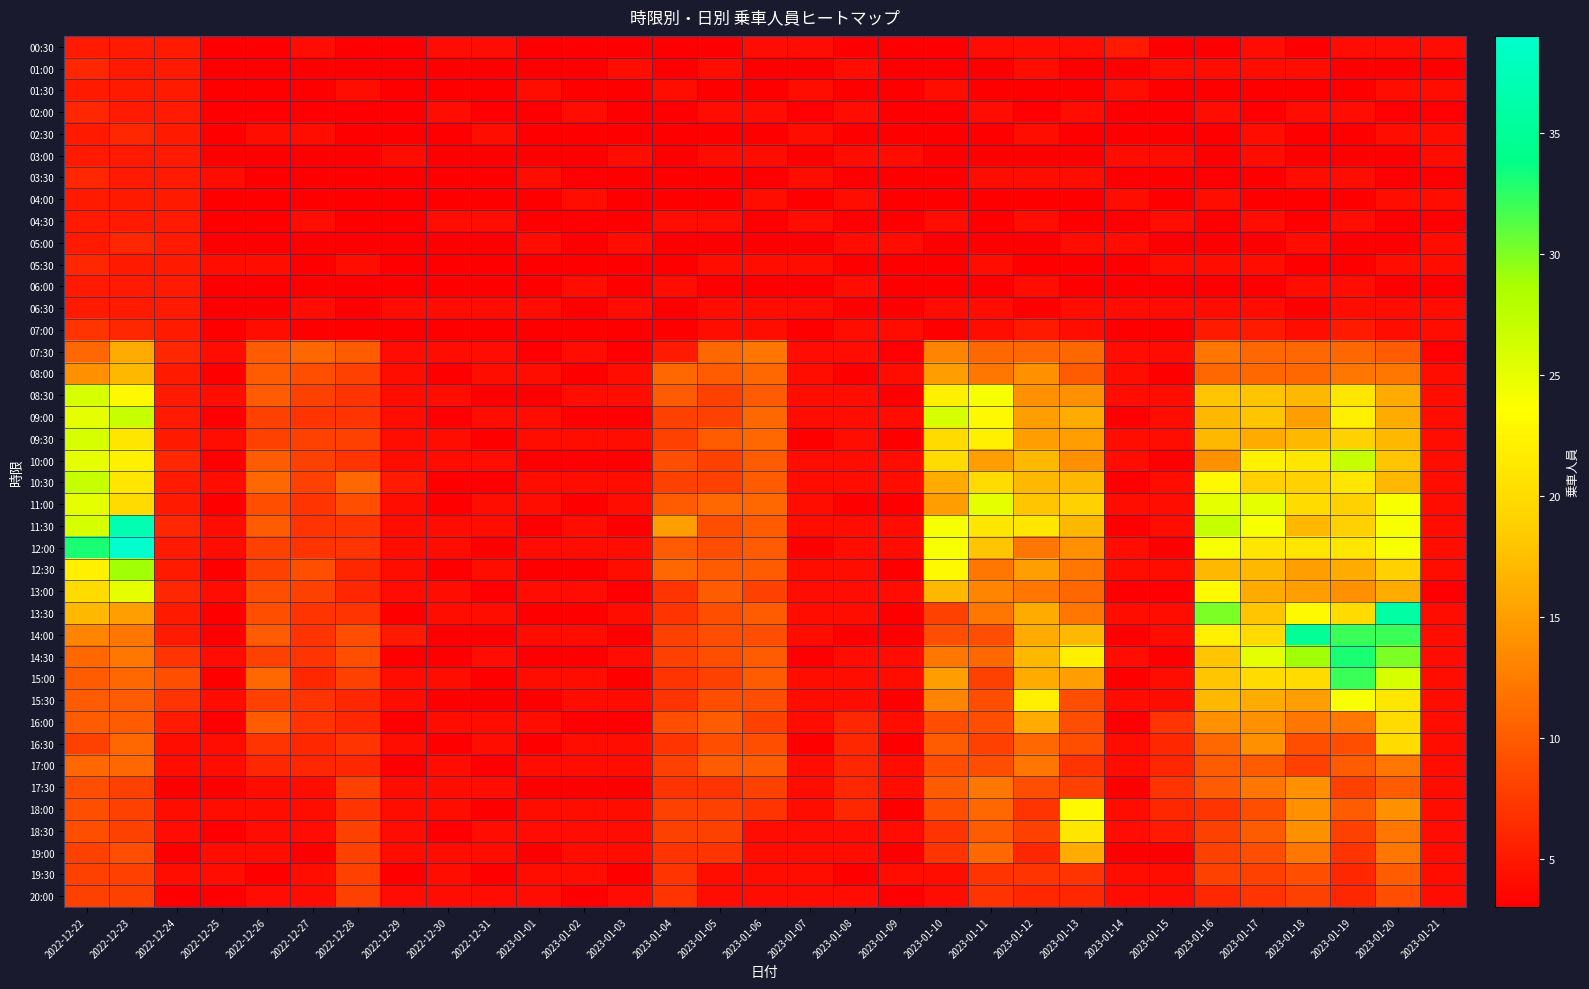

What is the difference between the highest and lowest values at 2023-01-04?

12